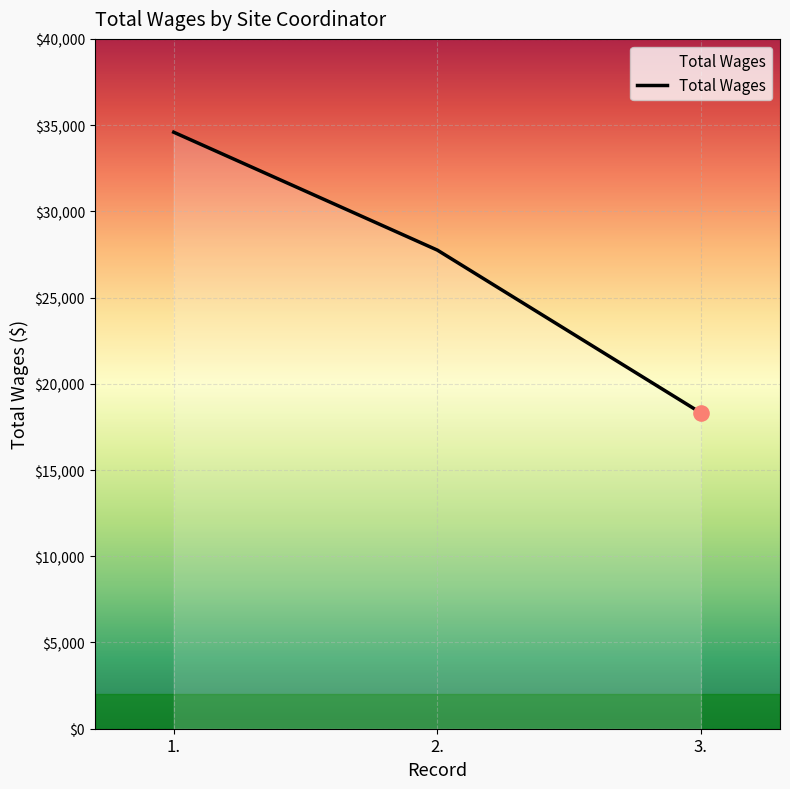

Between 3. and 1., which is larger?

1.